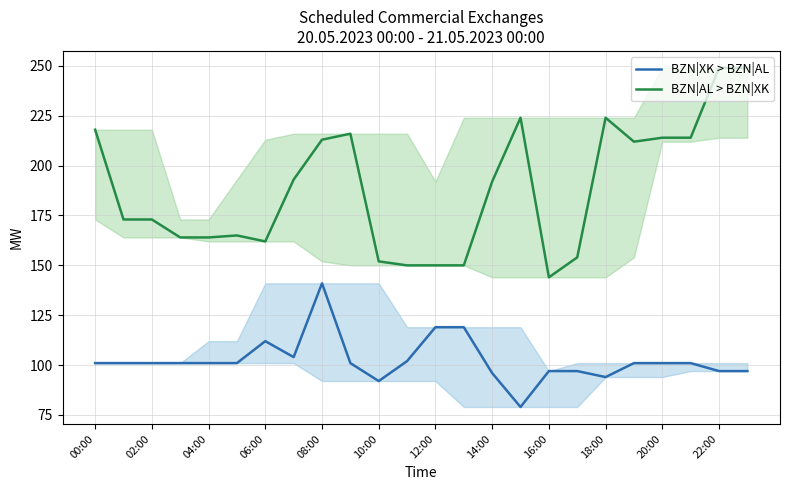

At 02:00, list the series in order from largest to smallest.

BZN|AL > BZN|XK, BZN|XK > BZN|AL